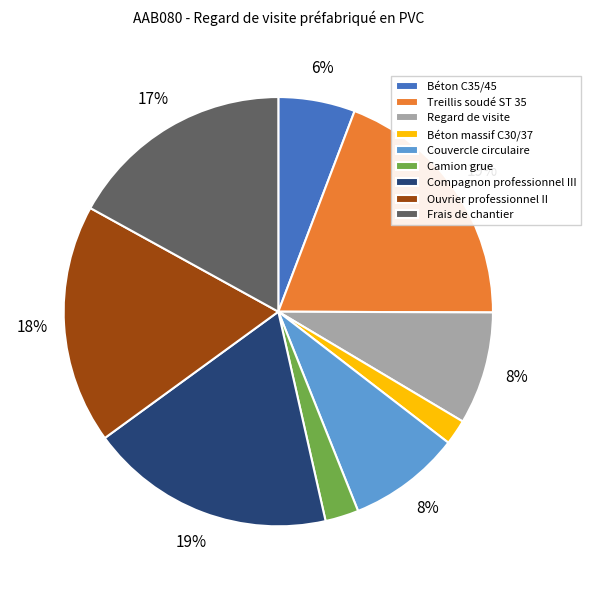

Which has a higher value, Regard de visite or Frais de chantier?

Frais de chantier